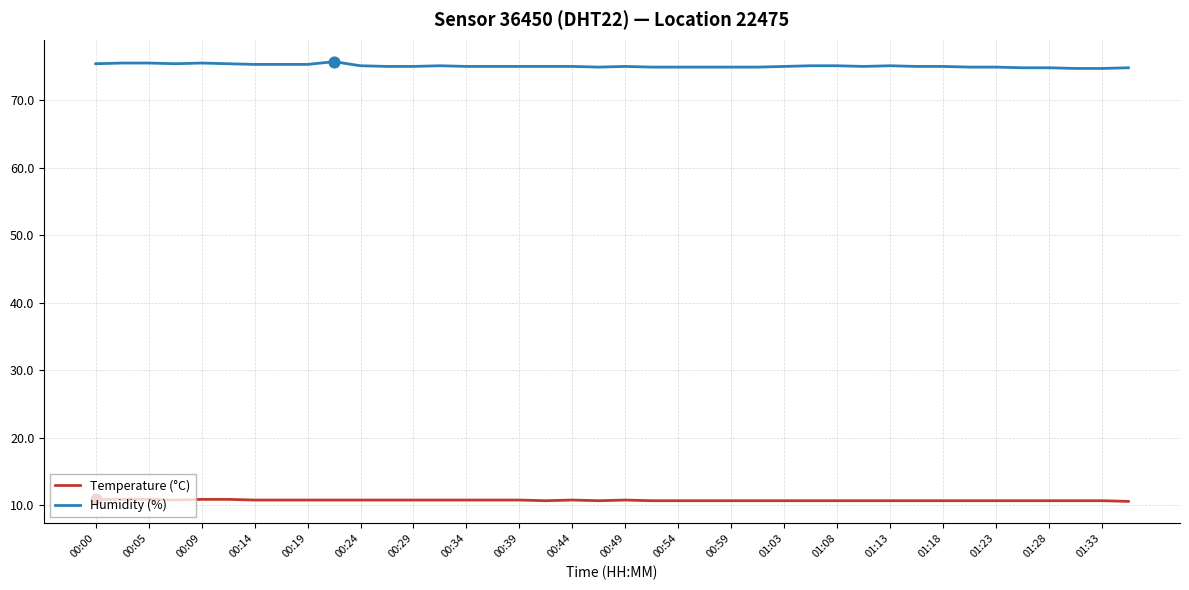

Which series has the largest total across all categories?

Humidity (%)